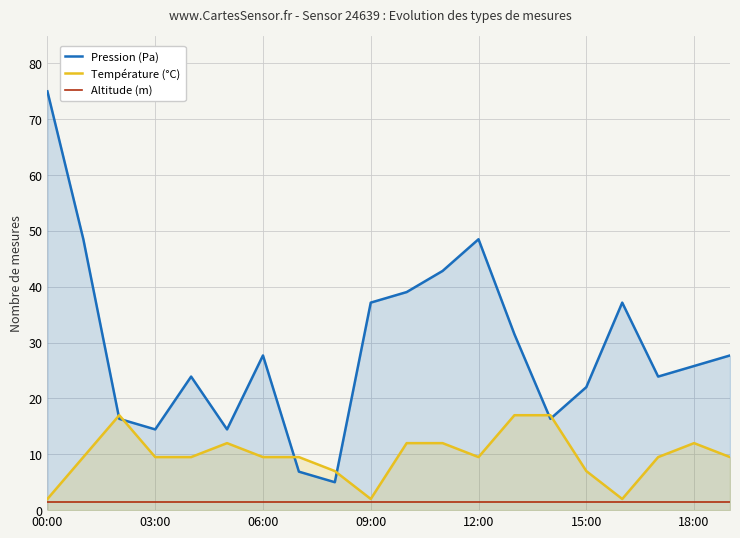

The value of Pression (Pa) at 06:00 is 27.7. True or false?

True